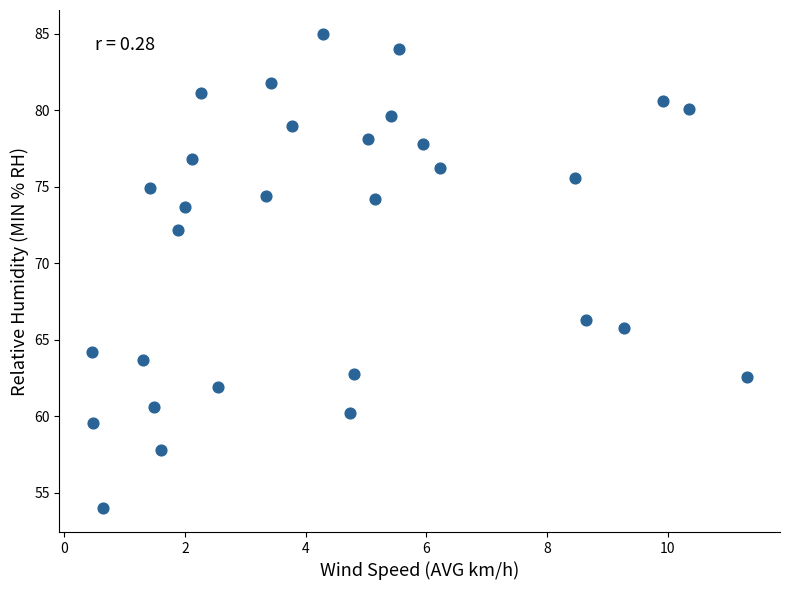

What Y value in the scatter plot is closest to 69?

66.3